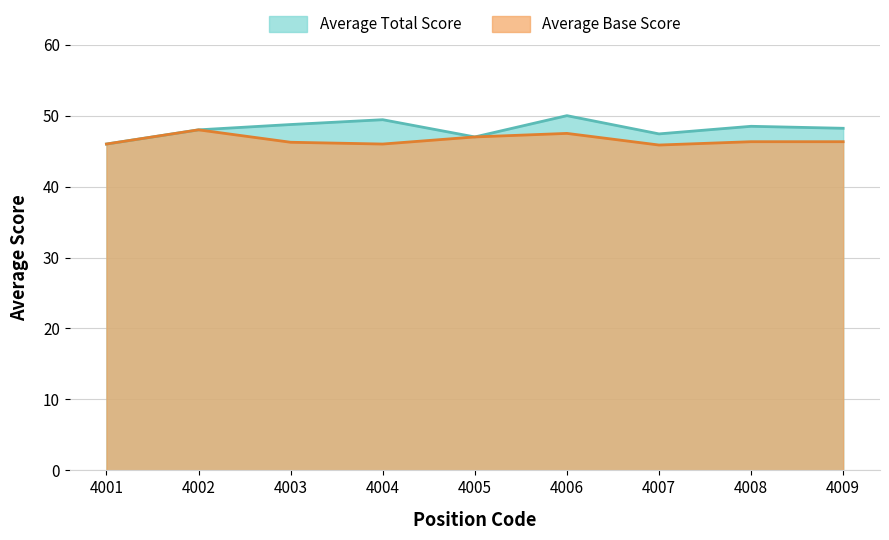

In Average Total Score, how many points are higher than both neighbors (excluding endpoints)?

3